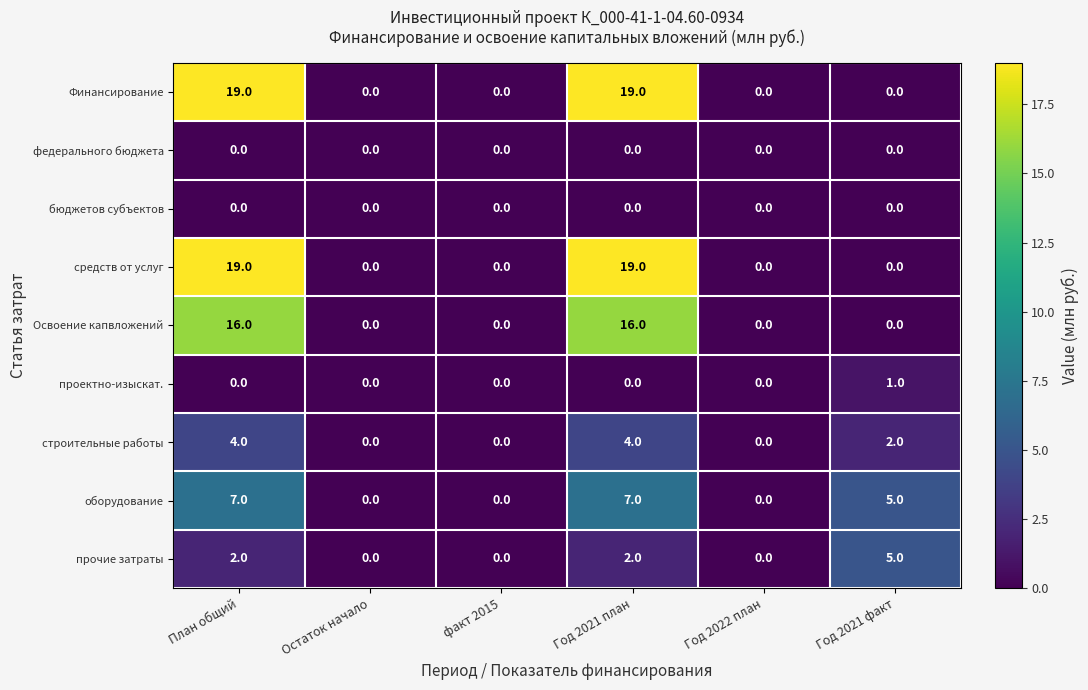

At which label does оборудование first exceed 5?

План общий